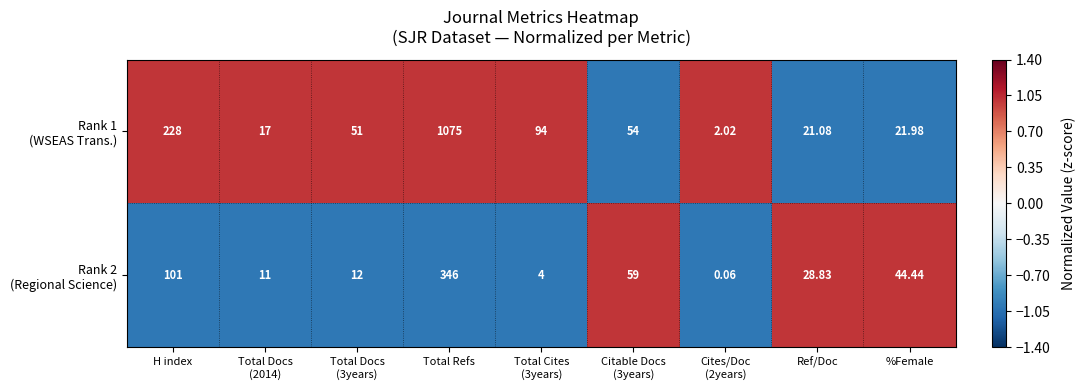

How many categories are shown in the chart?

9